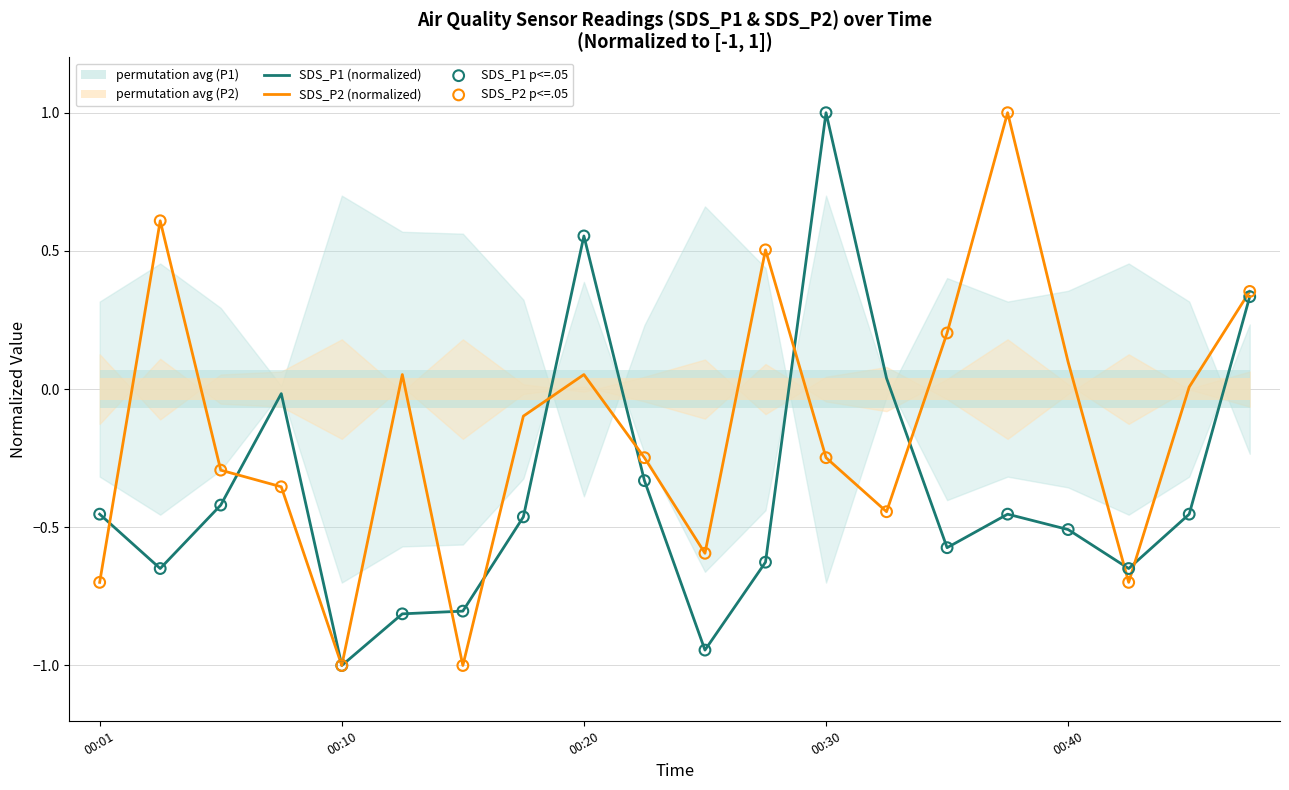

At which category is the sum across all series the highest?

00:30